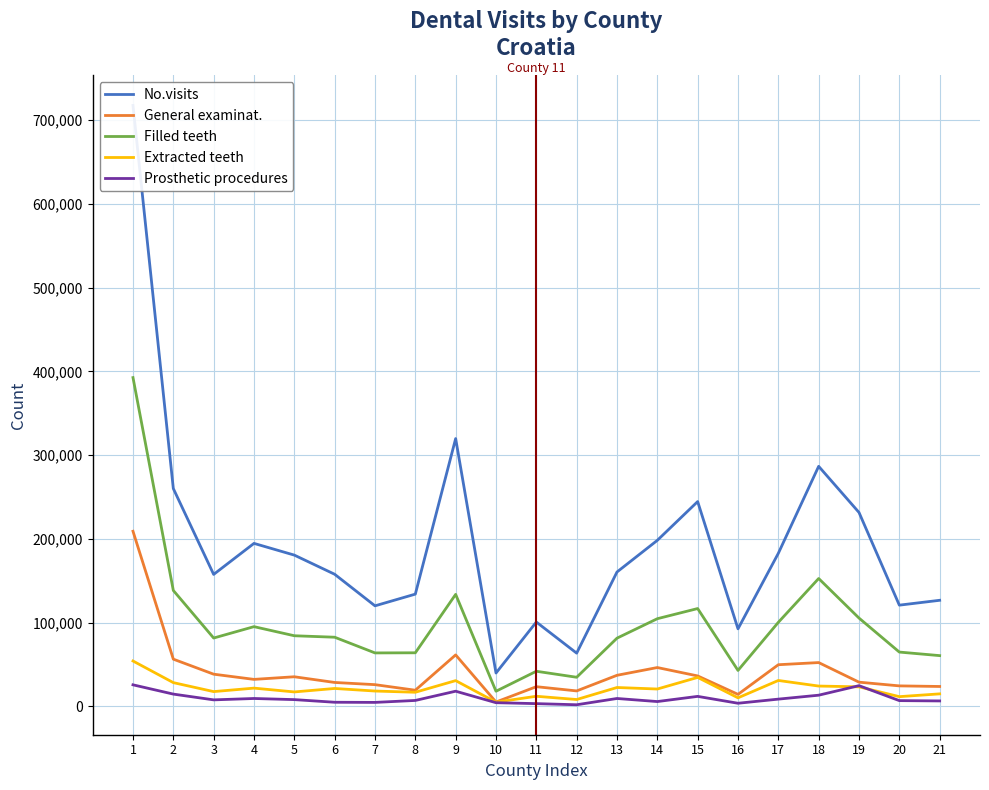

The value of General examinat. at 20 is 24348. True or false?

True